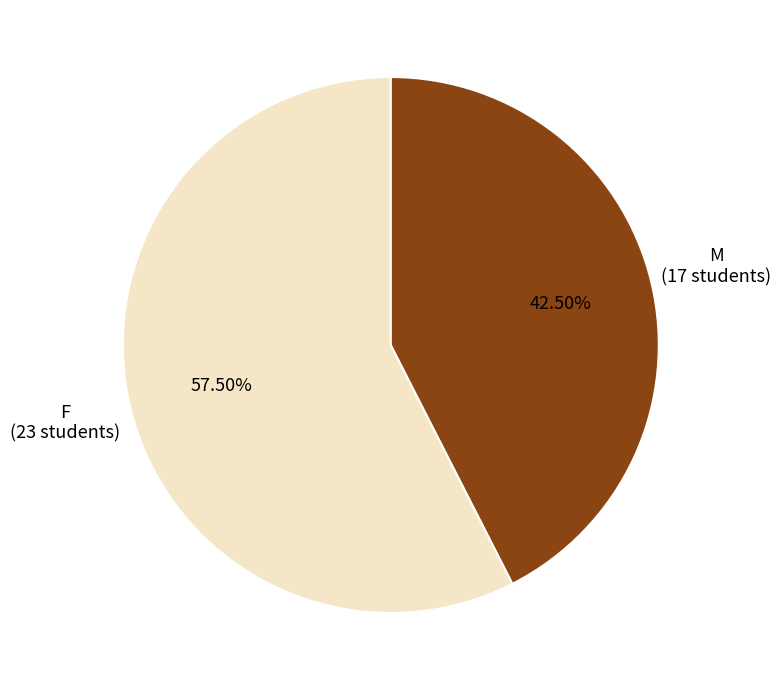

Rank the categories by value from lowest to highest.

M, F